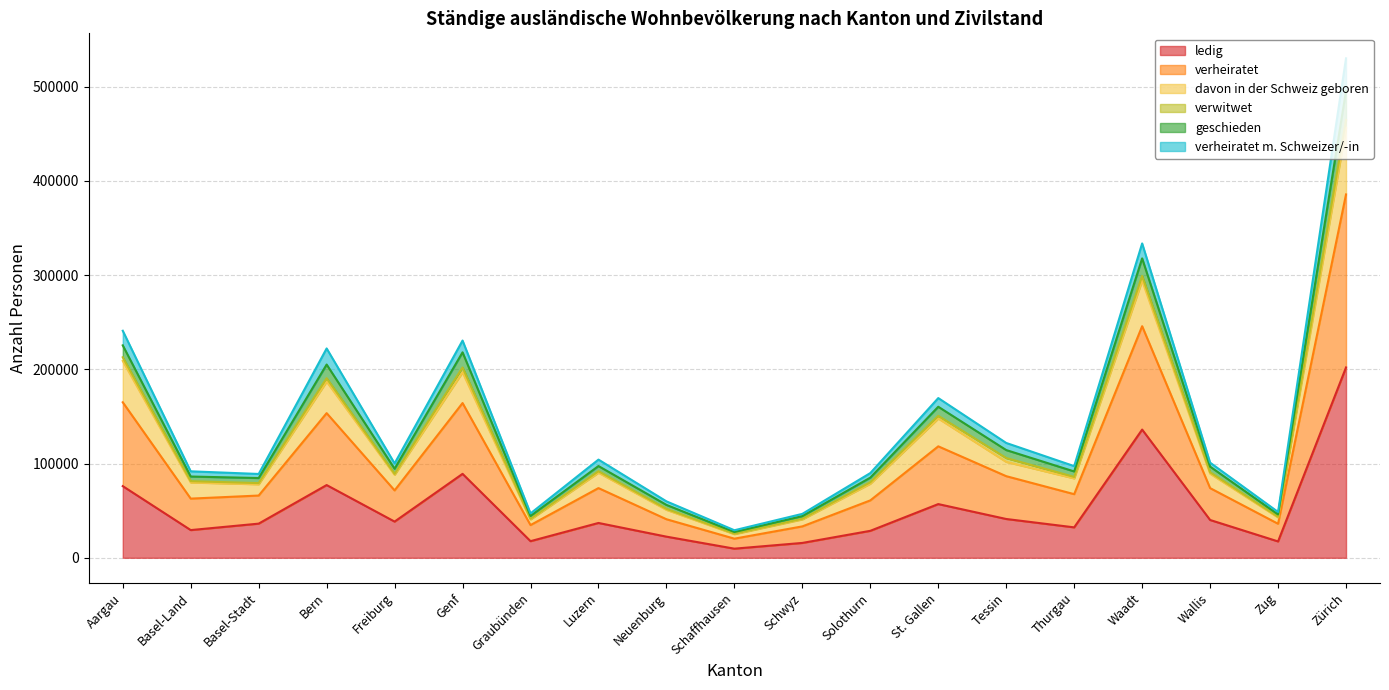

What is the value of the davon in der Schweiz geboren point at the 10th from the left?

25091